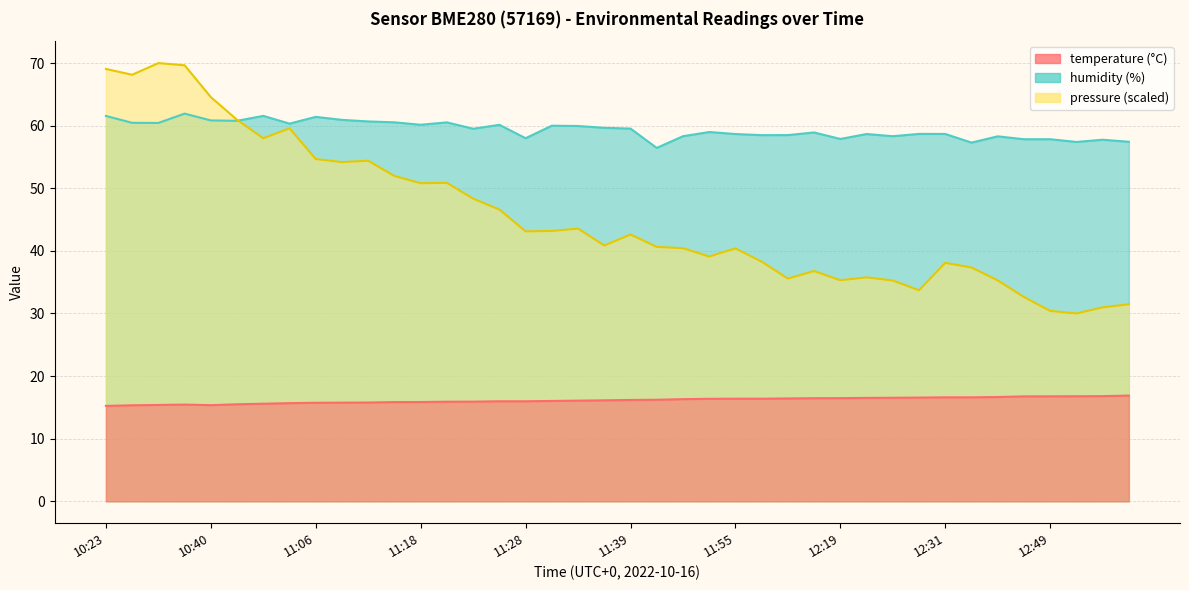

At 12:21, list the series in order from smallest to largest.

temperature, humidity